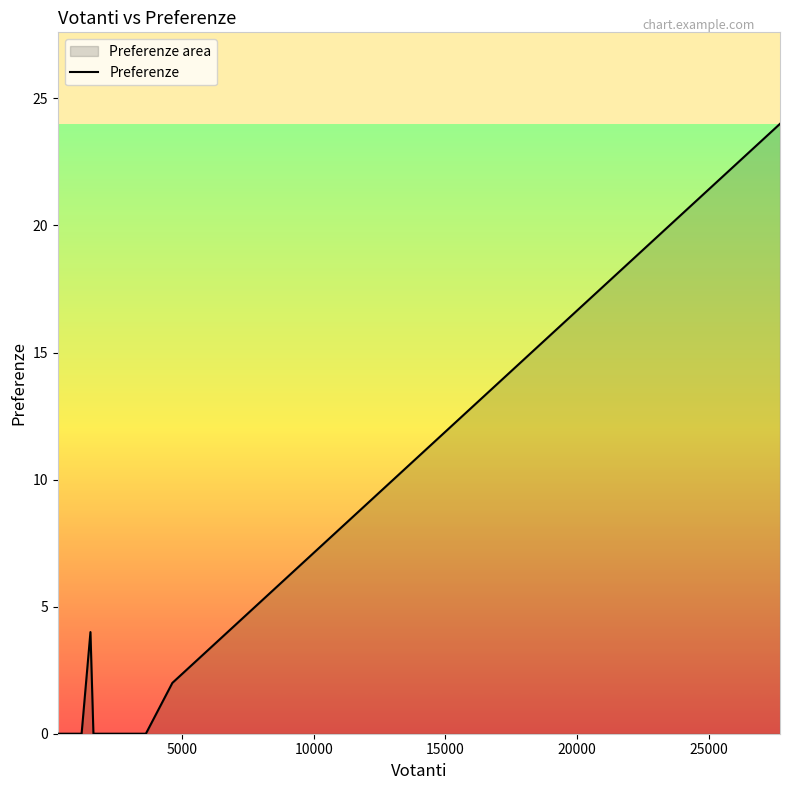

Count the number of data series in this chart.

1